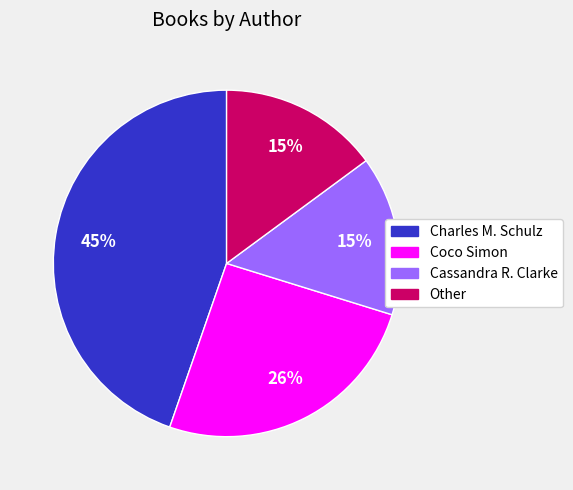

Which slice is the largest?

Charles M. Schulz